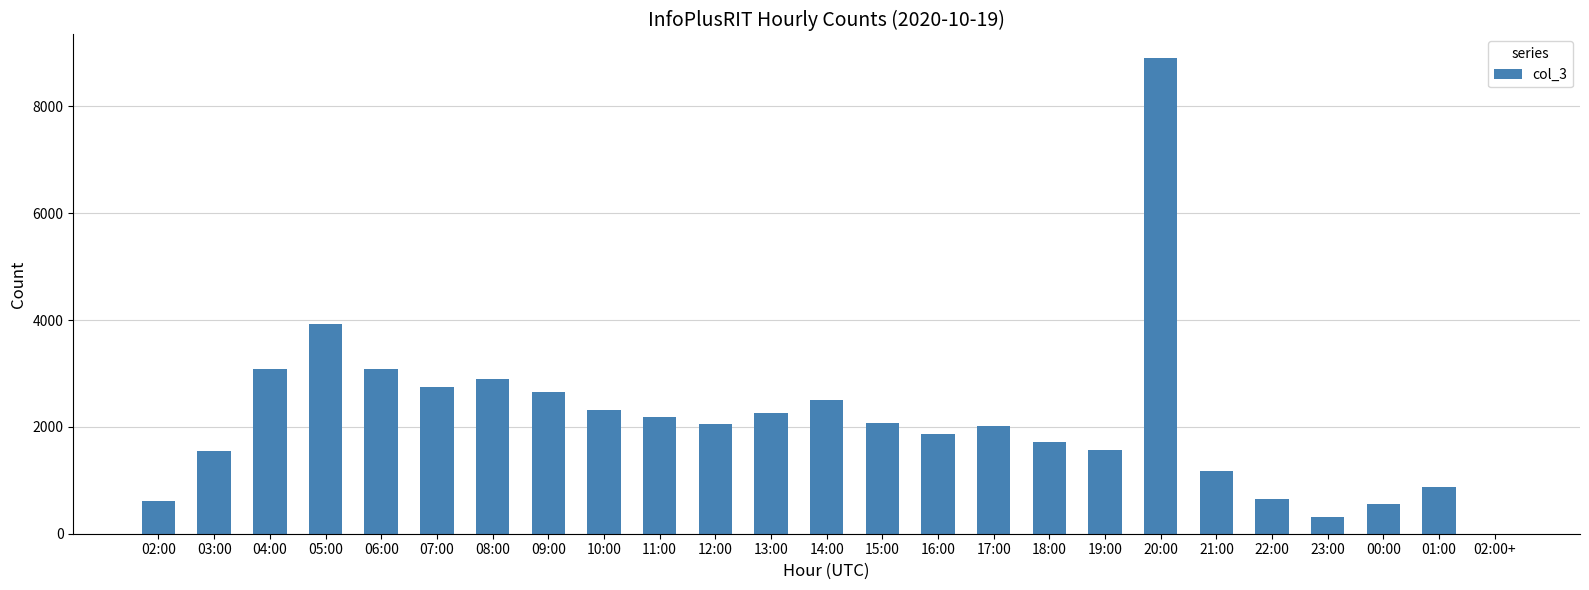

At which label is the value closest to 4451?

05:00